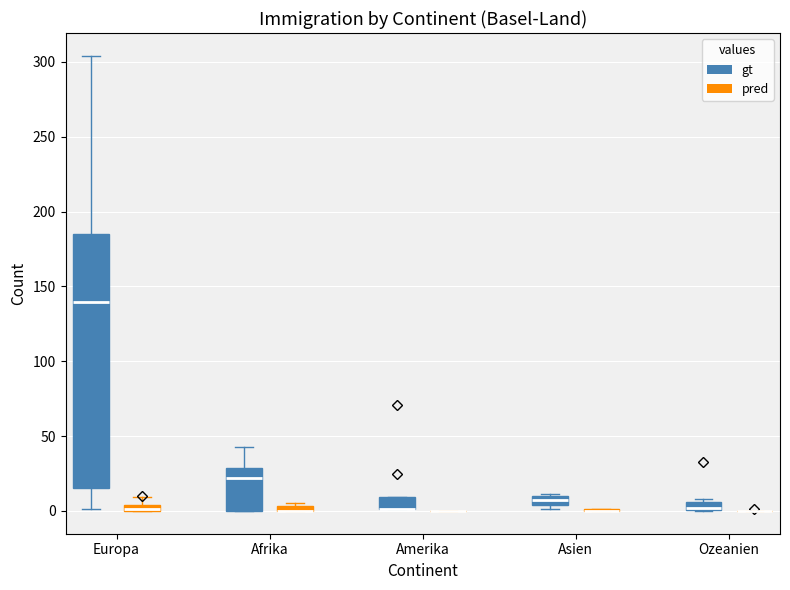

Where is the upper edge of the box for Afrika (pred) on the y-axis? The values are not printed on the chart, so give them approximately, as read against the axis.

5